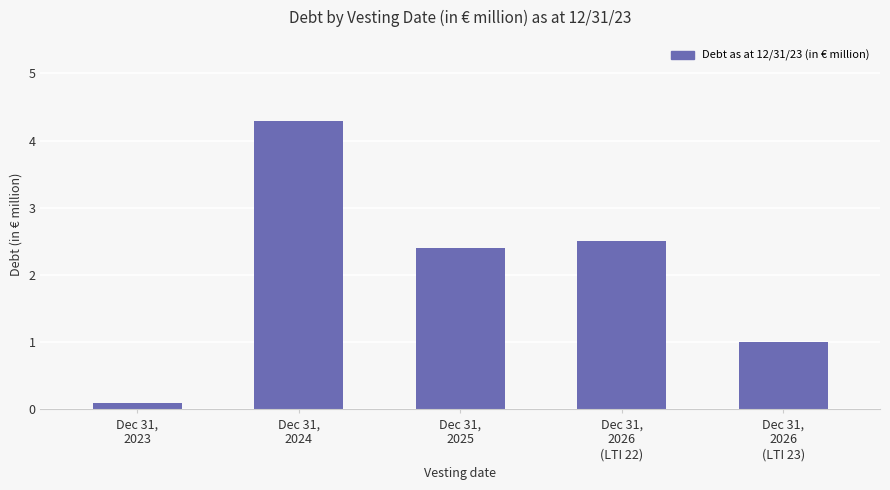

Approximately how many times larger is the value at Dec 31,
2026
(LTI 23) compared to Dec 31,
2025?

0.4